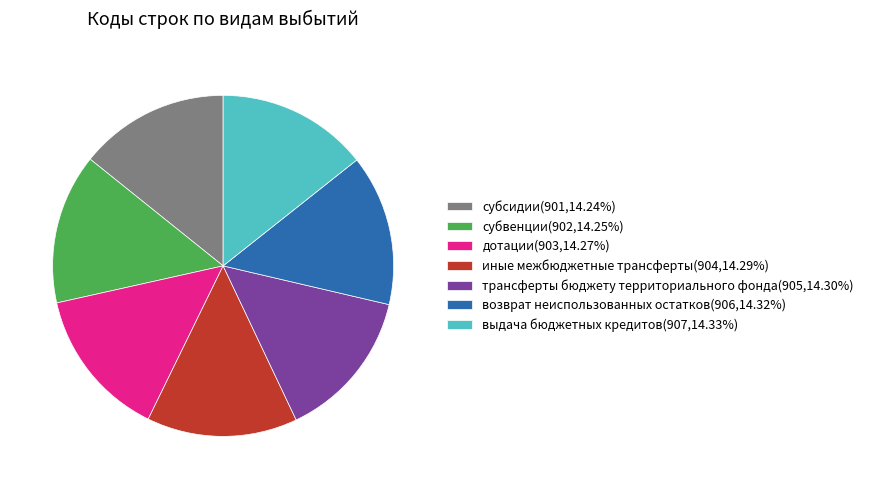

Approximately how many times larger is the value at субсидии(901,14.24%) compared to субвенции(902,14.25%)?

1.0